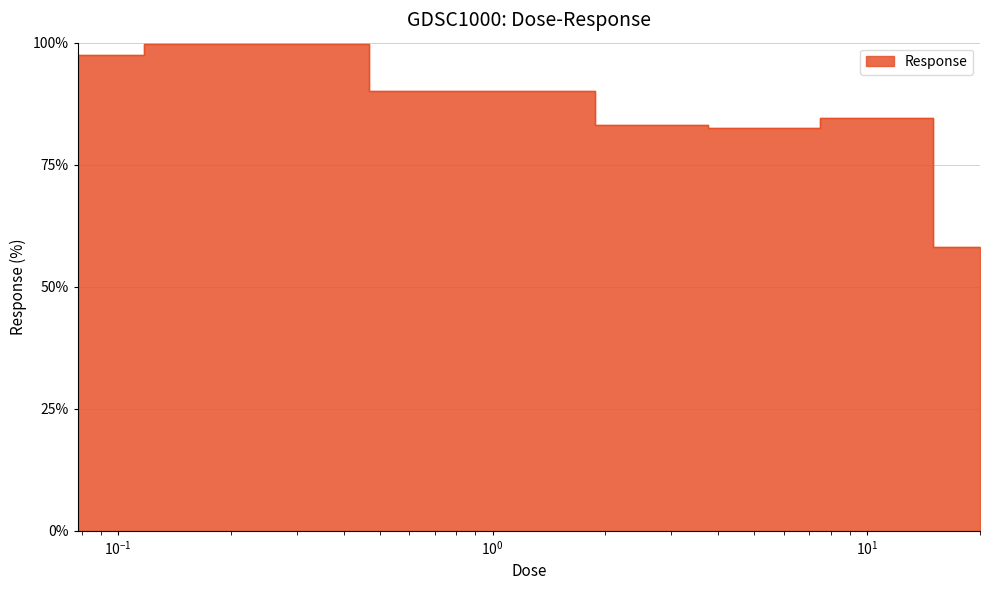

How many categories are shown in the chart?

9